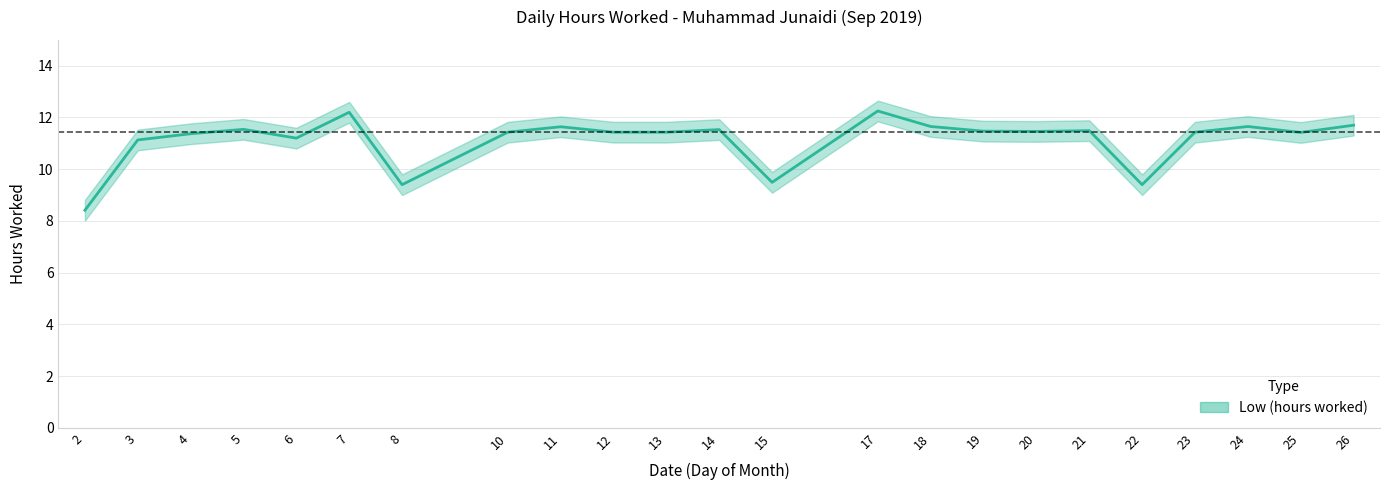

Is it true that the value at 4 is 19.8?

False